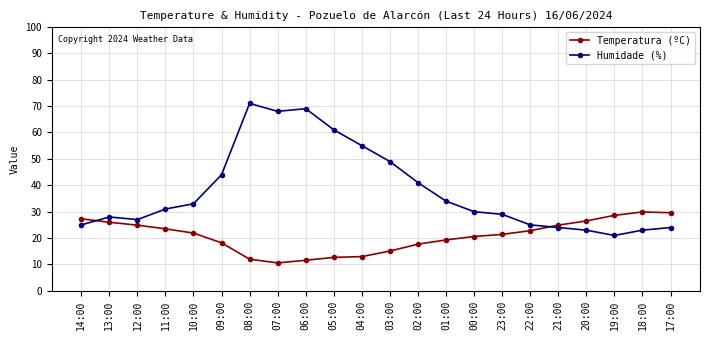

What is the total value across all series at 03:00?

64.1